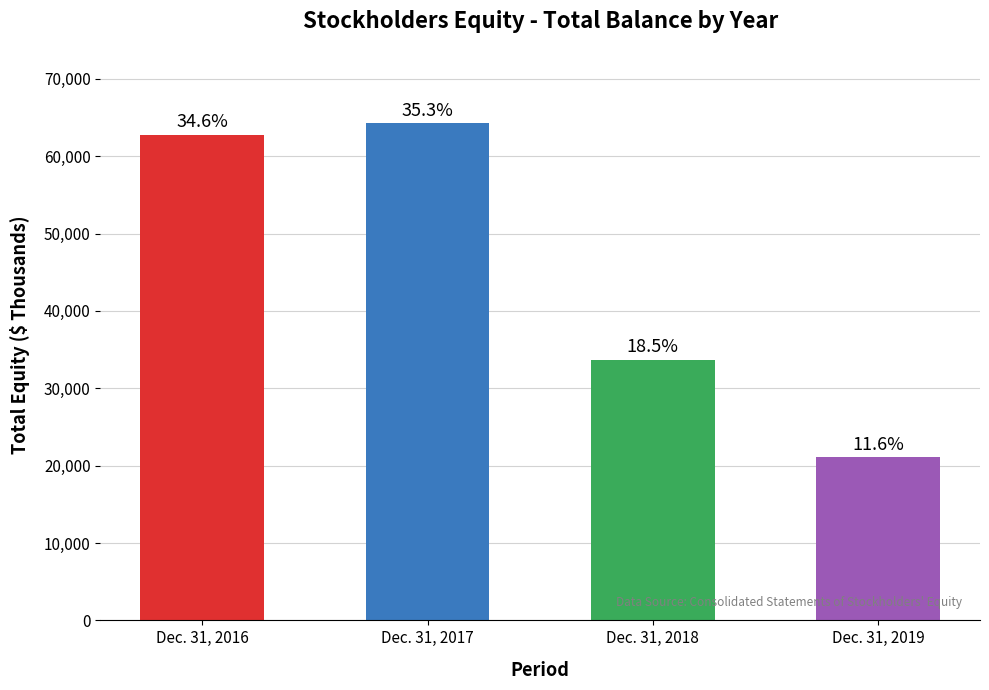

Where does the data first go above 62801?

Dec. 31, 2017